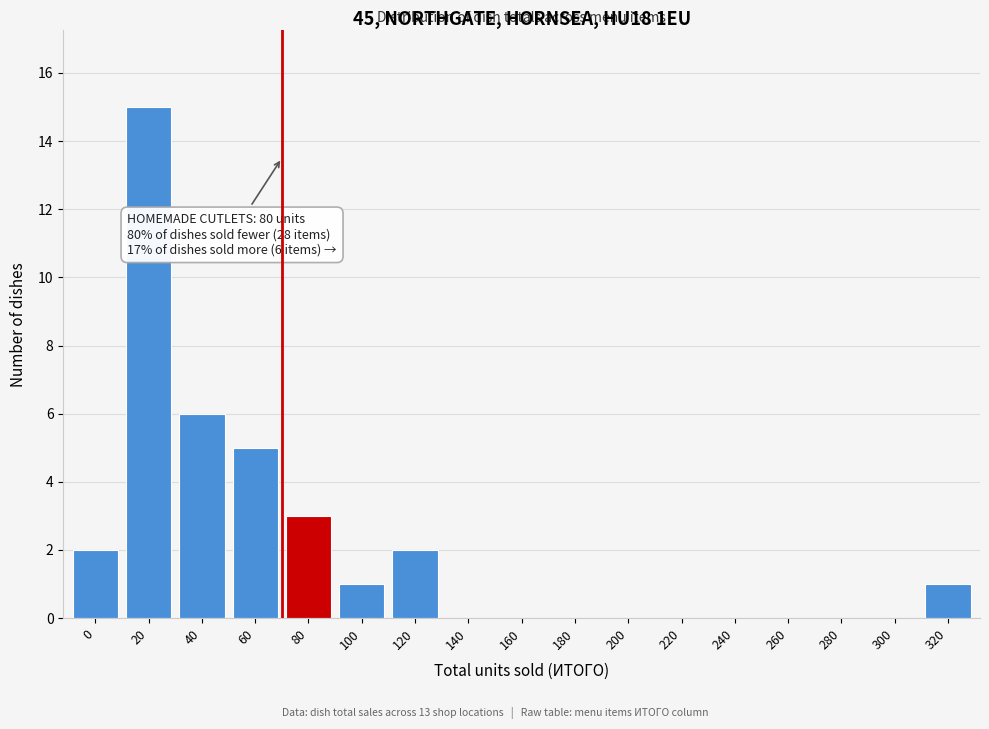

Reading left to right, transcribe all the data shown in this chart.

0=2	20=15	40=6	60=5	80=3	100=1	120=2	140=0	160=0	180=0	200=0	220=0	240=0	260=0	280=0	300=0	320=1